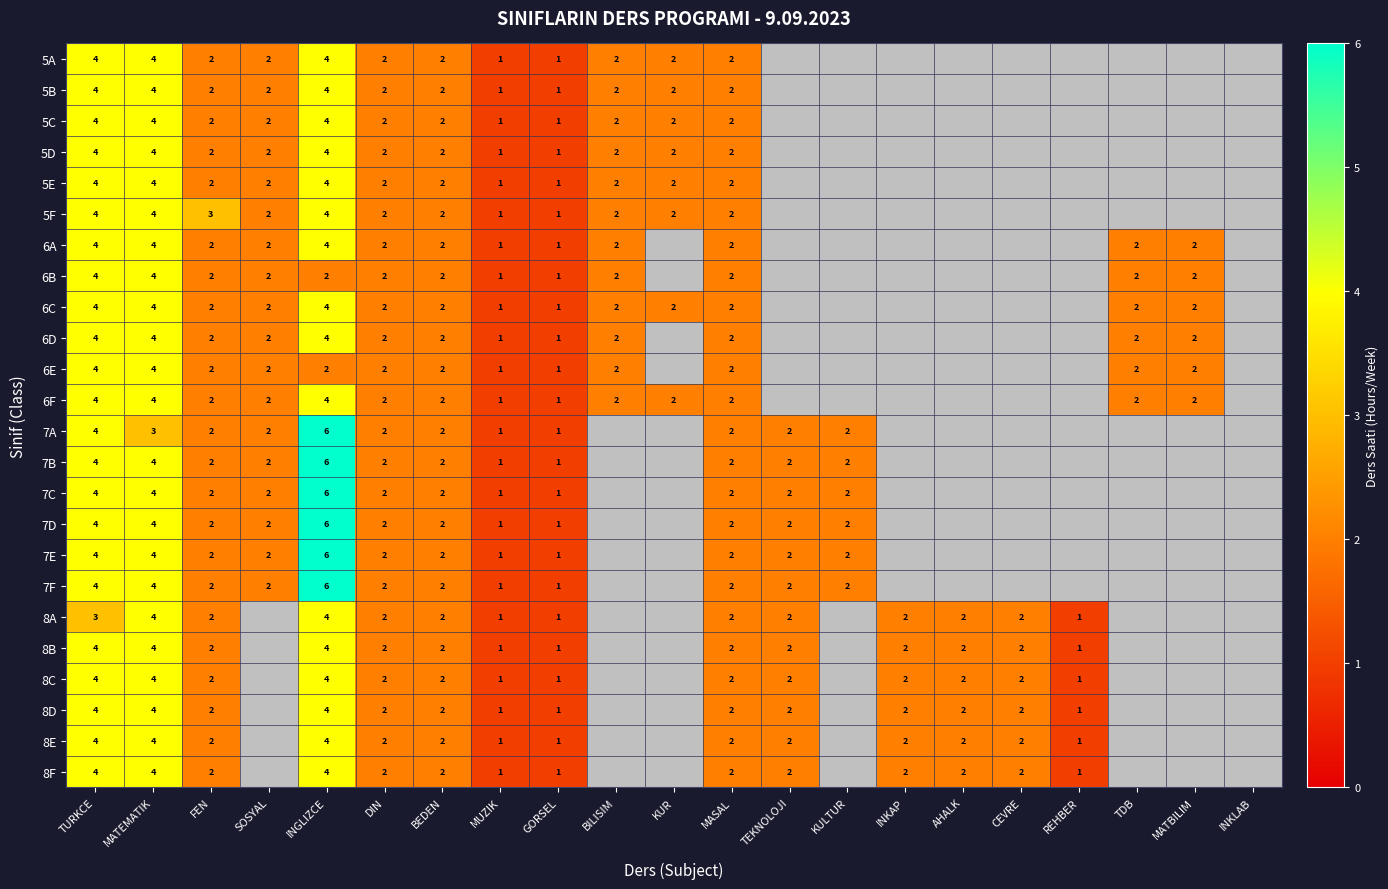

At how many categories does at least one series exceed 1?

17